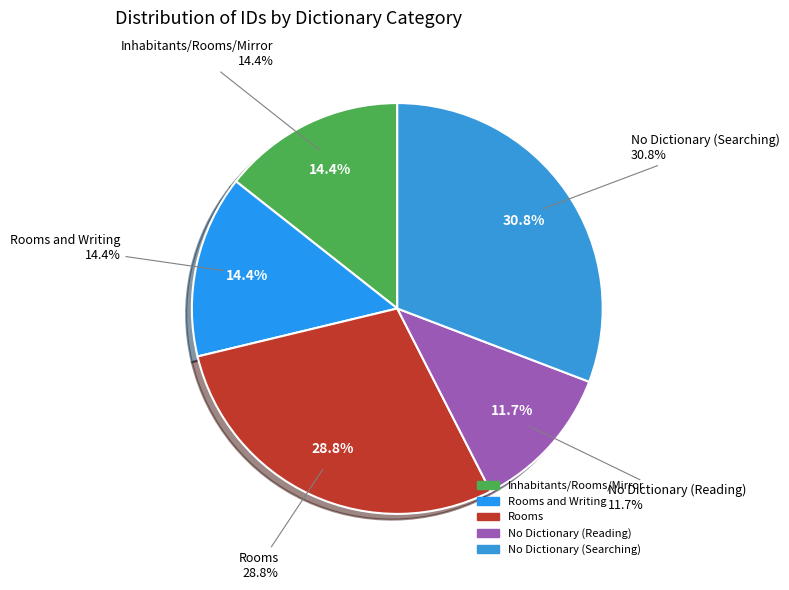

Count the number of slices in the pie.

7